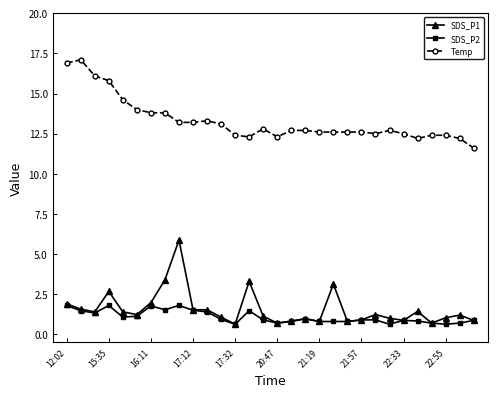

Which series has the largest range (max minus min)?

Temp